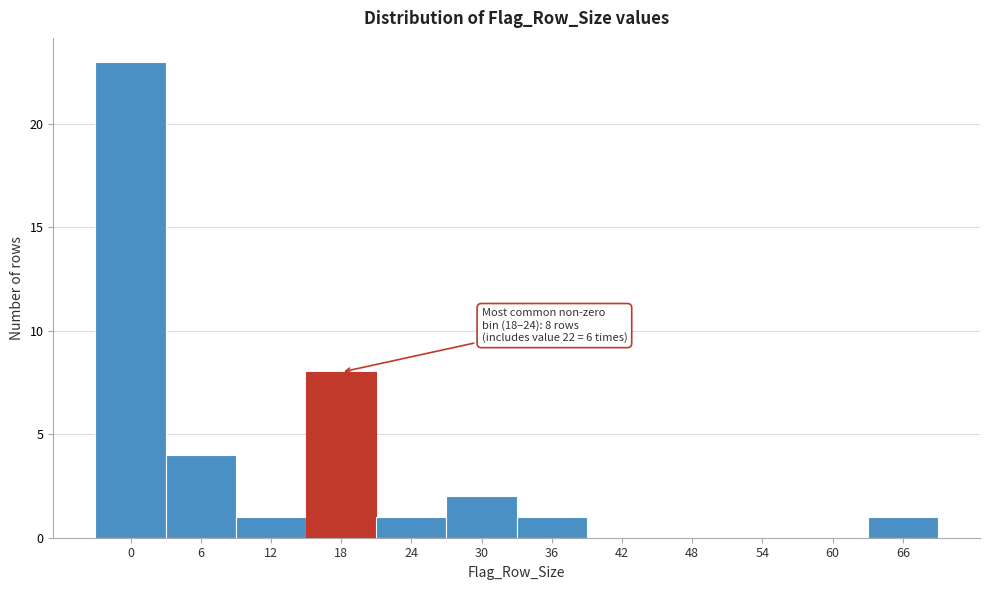

Reading left to right, transcribe all the data shown in this chart.

0=23	6=4	12=1	18=8	24=1	30=2	36=1	42=0	48=0	54=0	60=0	66=1